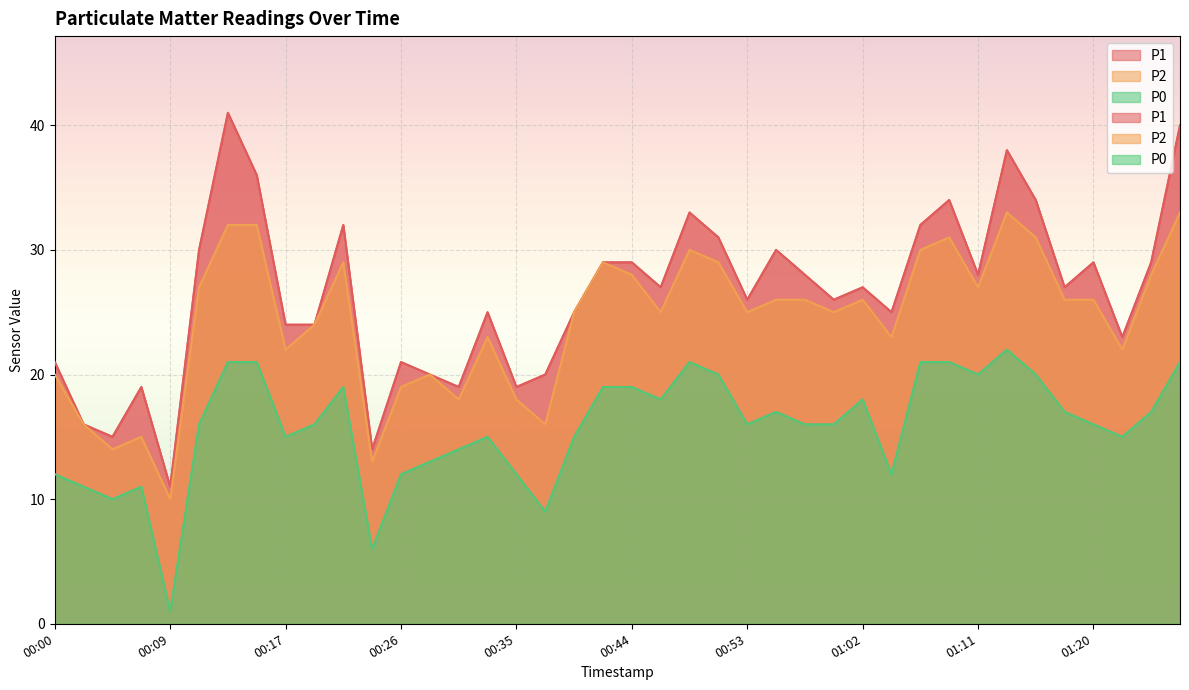

List the series in order of their peak value, lowest first.

P0, P2, P1